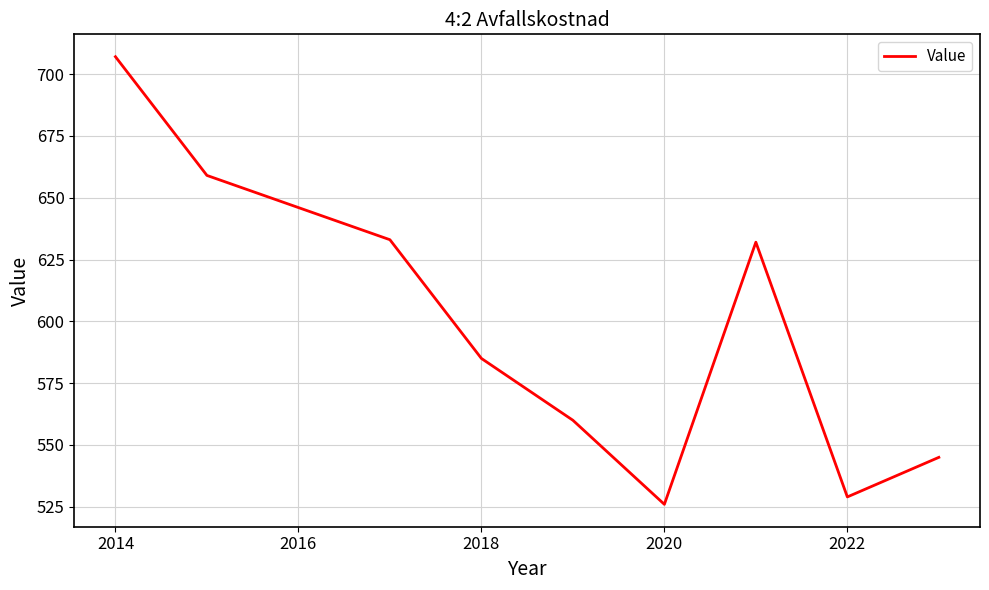

What is the maximum value shown in the chart?

707